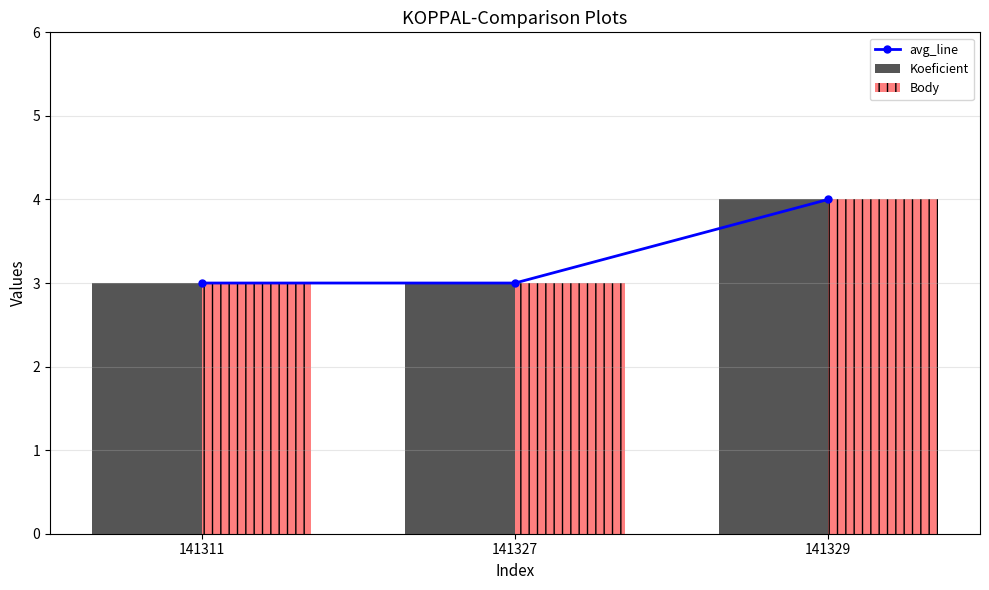

True or false: avg_line has a value of 2 at 141329.

False